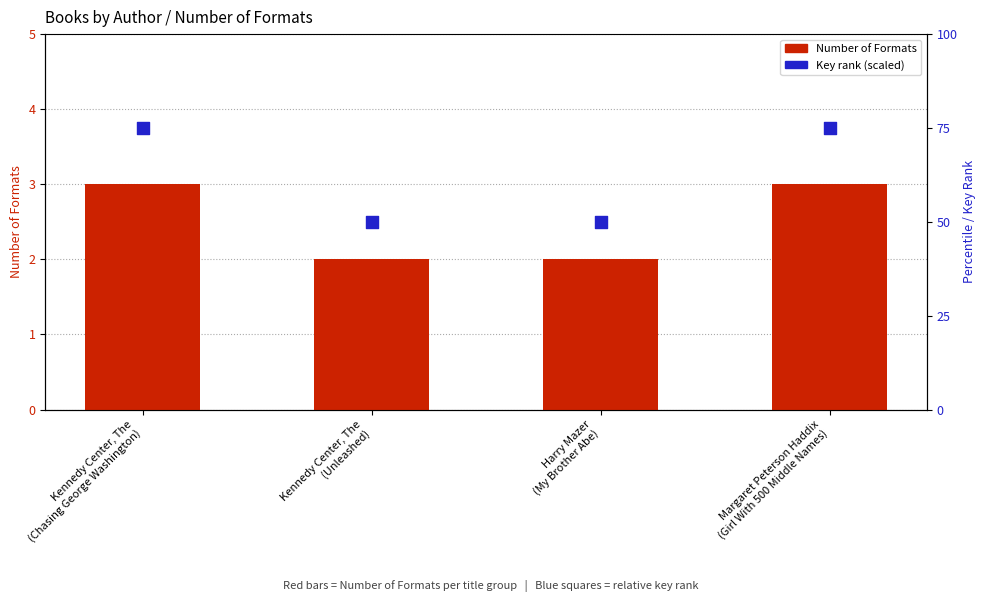

What is the total value across all series at Kennedy Center, The
(Unleashed)?

52